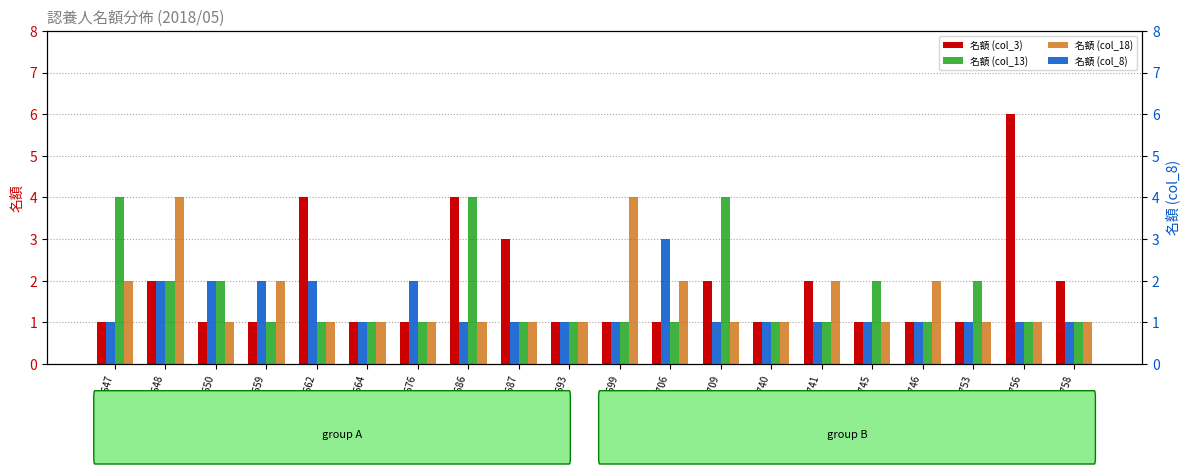

Between A0008709 and A0008753, which series saw the biggest shift?

名額 (col_13)